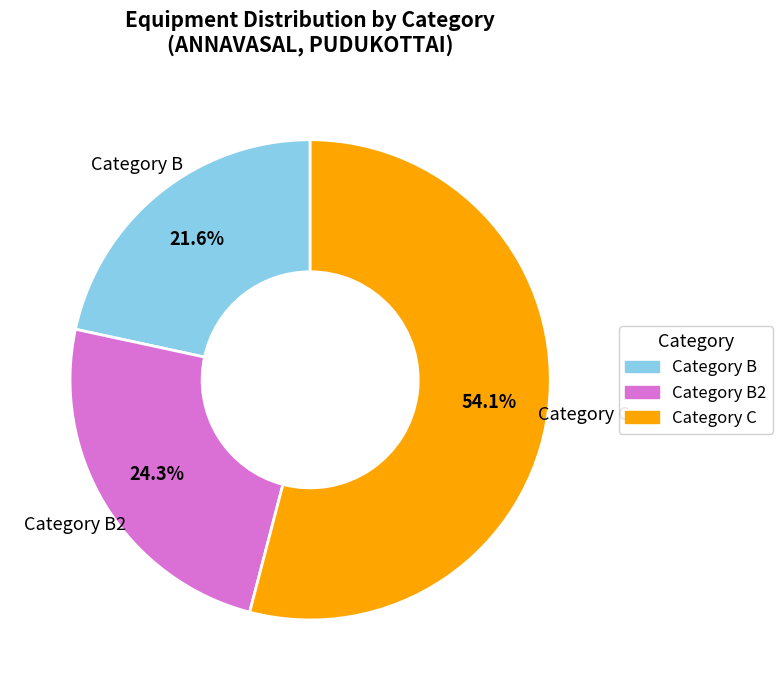

To the nearest percent, what is the difference between the largest and smallest slice percentages?

32%